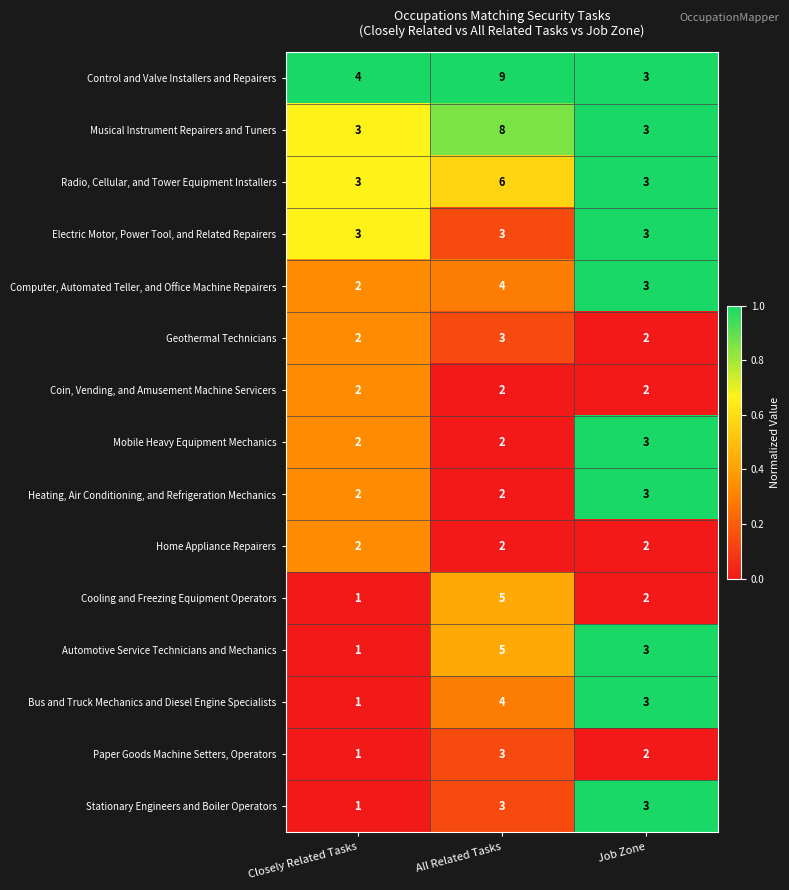

Which series has the widest spread of values?

Control and Valve Installers and Repairers